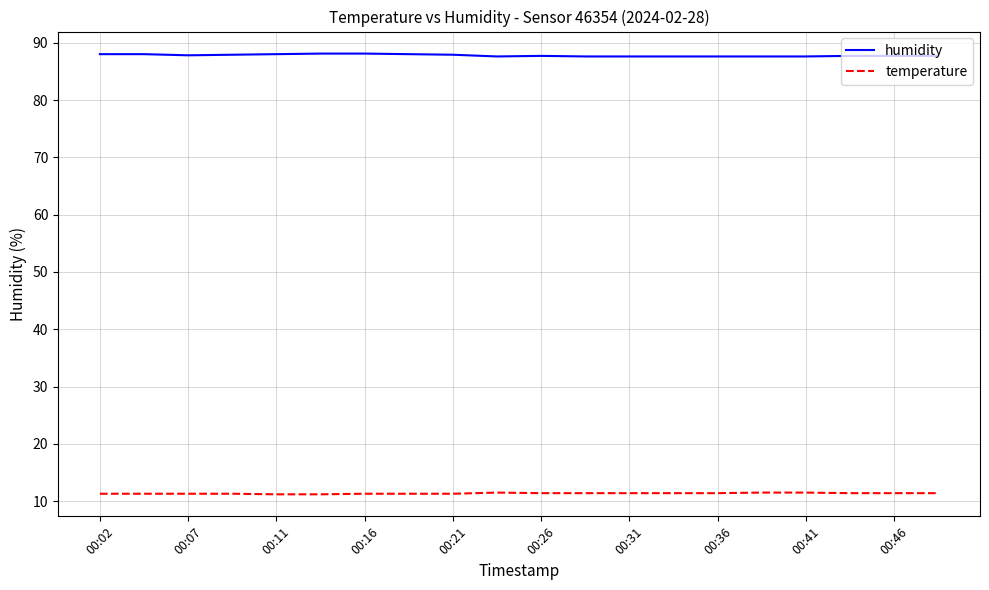

Which series has the largest total across all categories?

humidity